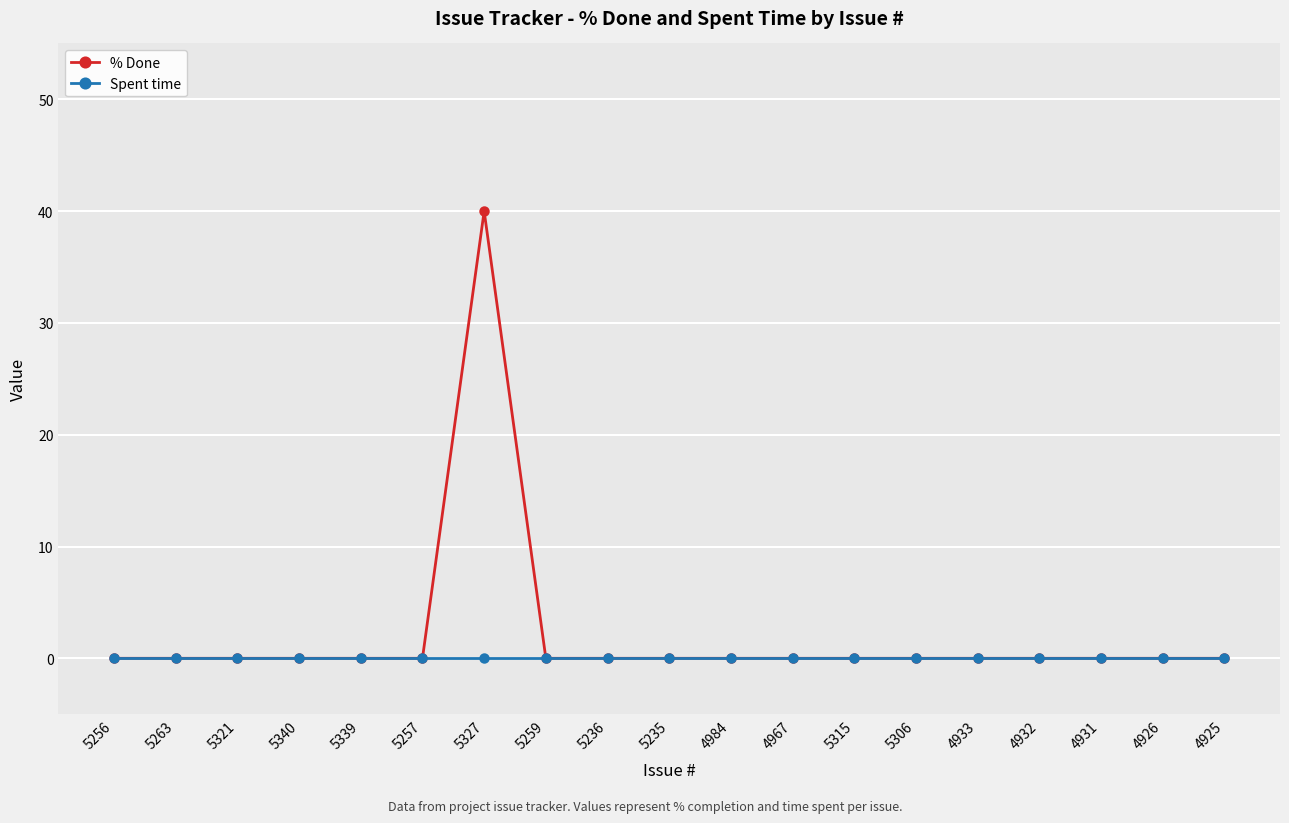

How many lines are shown in the chart?

2